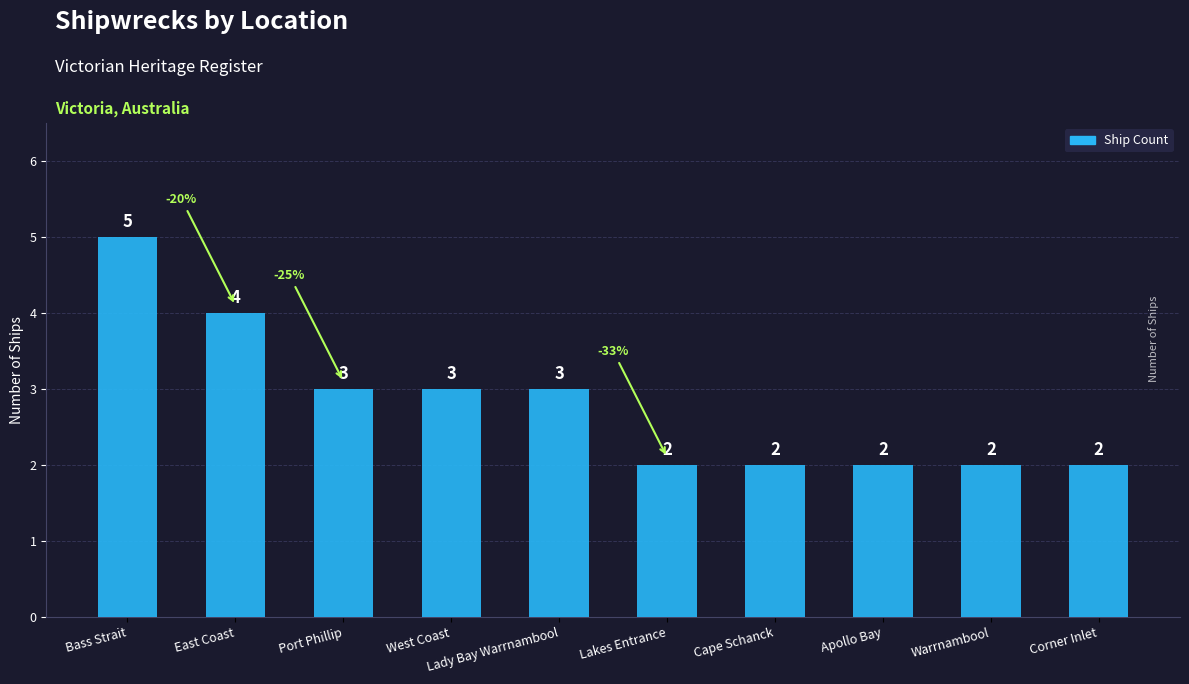

Is it true that the value at Warrnambool is 2?

True